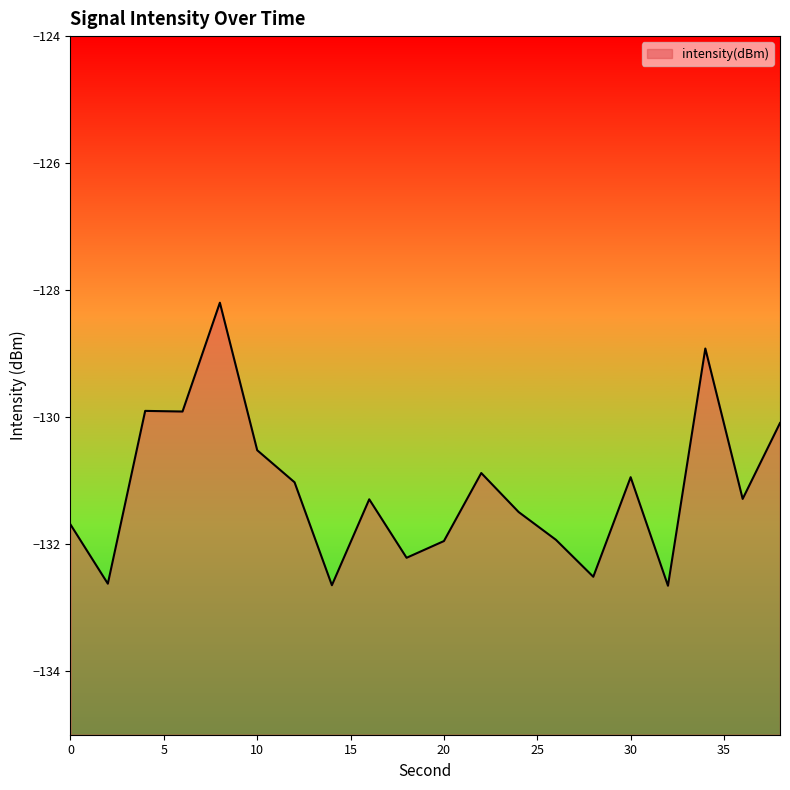

At which label does the data first exceed -131?

4